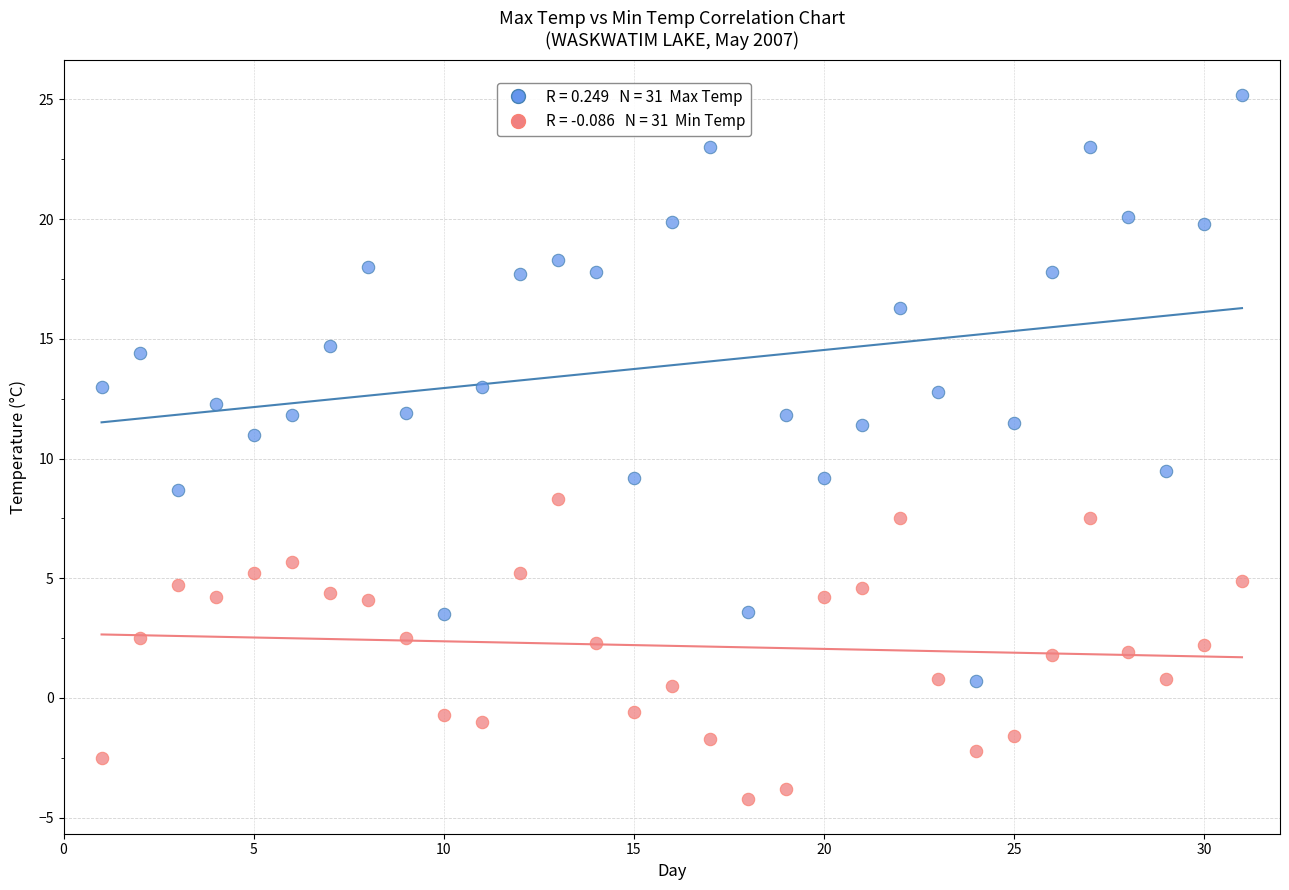

Across all data points, what is the range of X values (max minus min)?

30.0